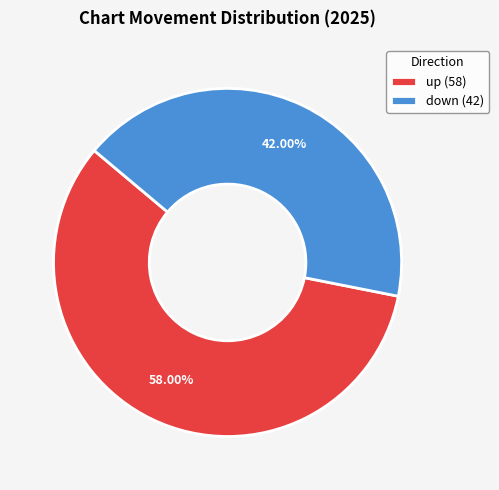

To the nearest percent, what is the difference between the down and up slice percentages?

16%